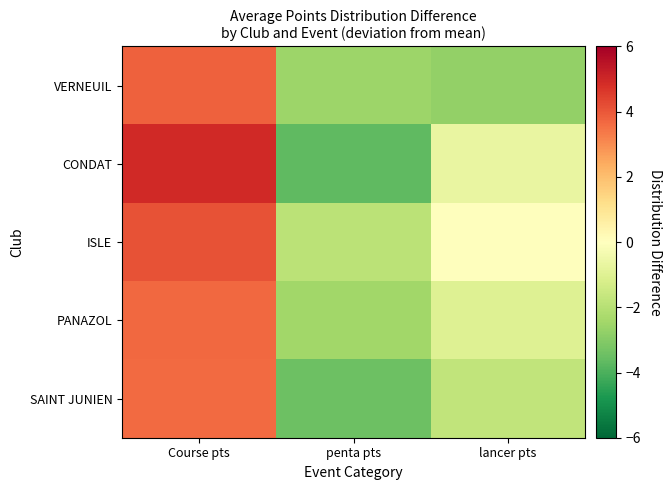

What is the minimum value shown in the chart?

-3.7